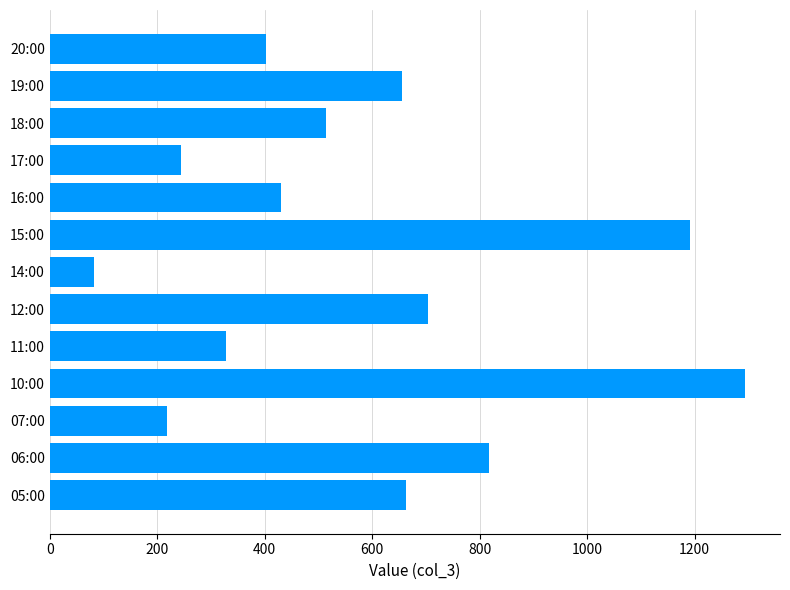

How many bars are there in total?

13